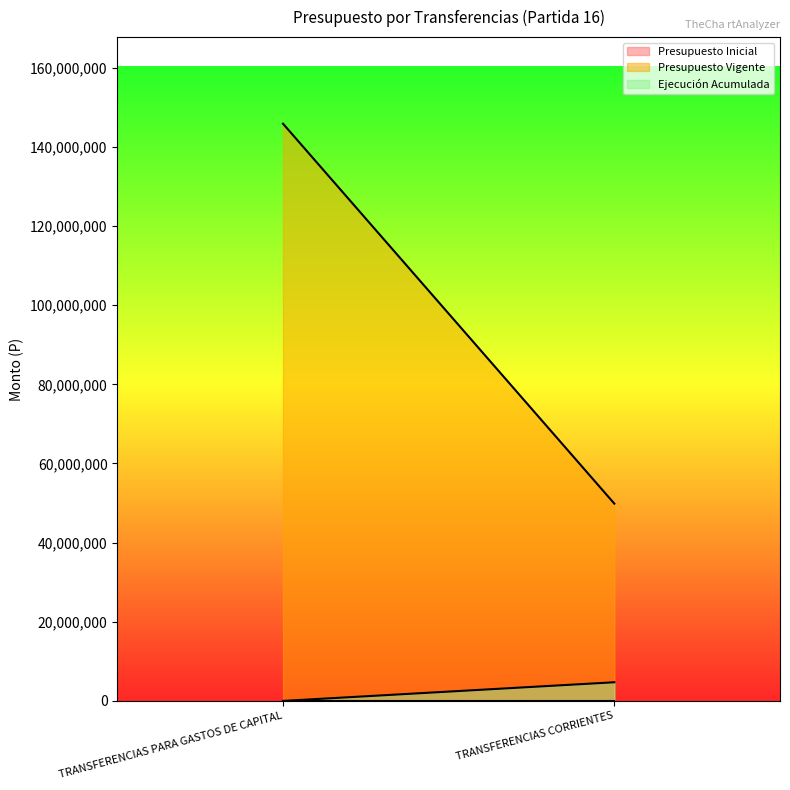

What is the difference between the highest and lowest values at TRANSFERENCIAS CORRIENTES?

49854678